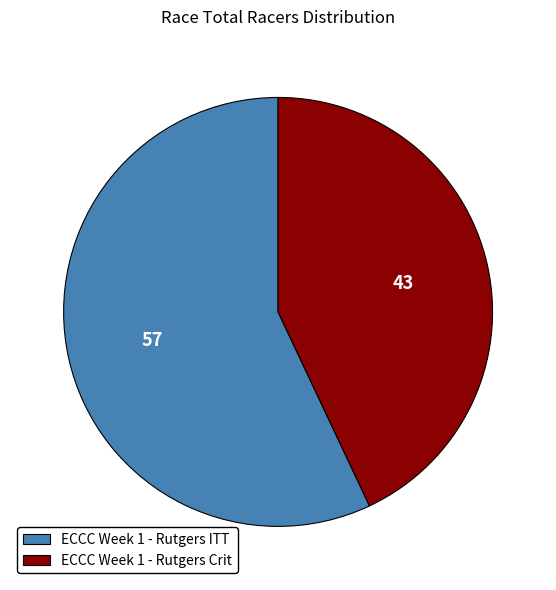

Which category has the biggest portion of the pie?

ECCC Week 1 - Rutgers ITT